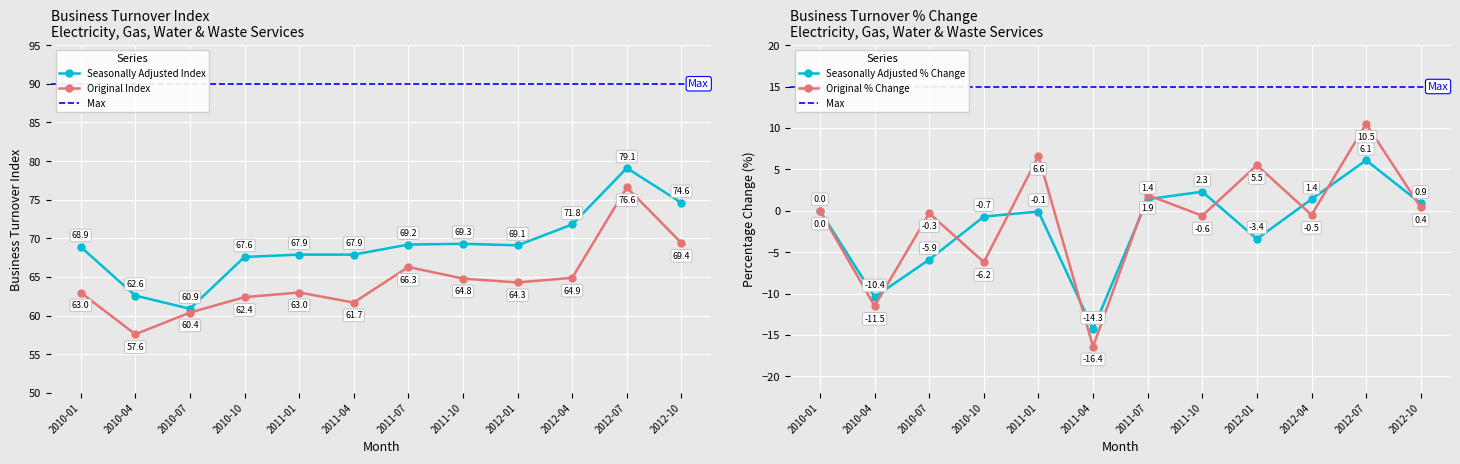

What is the difference between the Original Index values at 2012-07 and 2010-10?

14.2